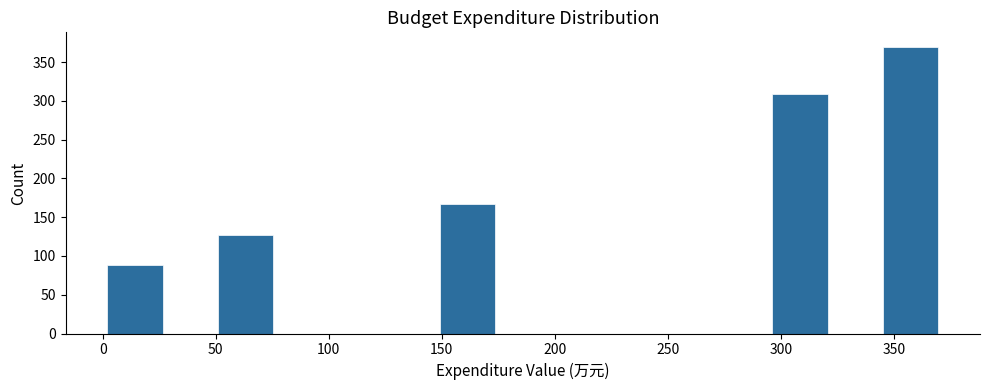

Over which range of the x-axis is the bar tallest?

345 to 370